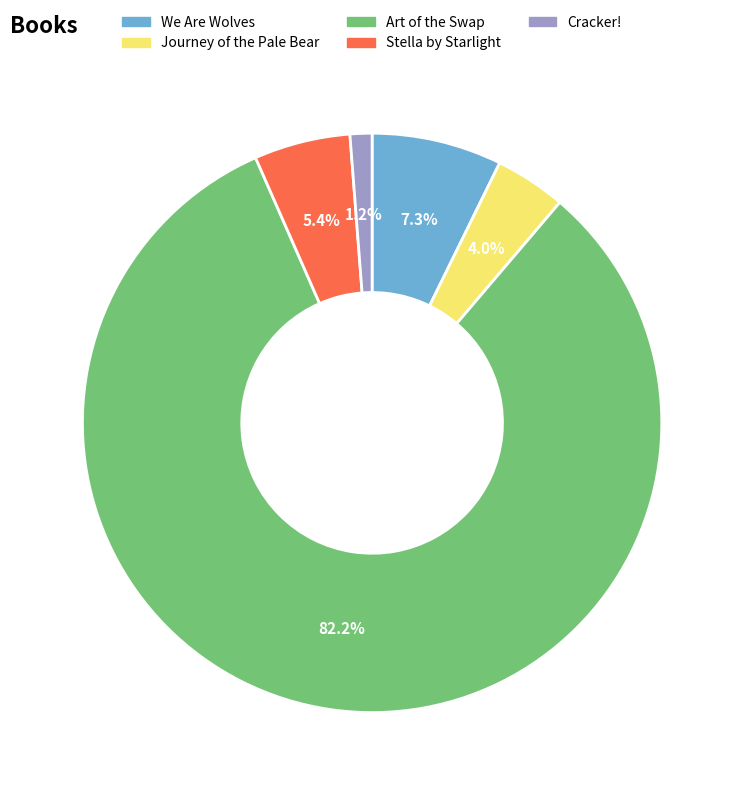

Which has a higher value, Cracker! or We Are Wolves?

We Are Wolves